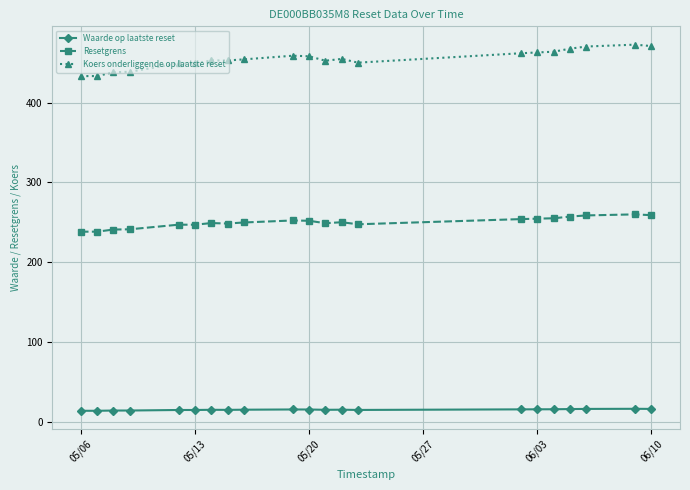

What is the value of the Resetgrens point at the 17th from the left?

255.1